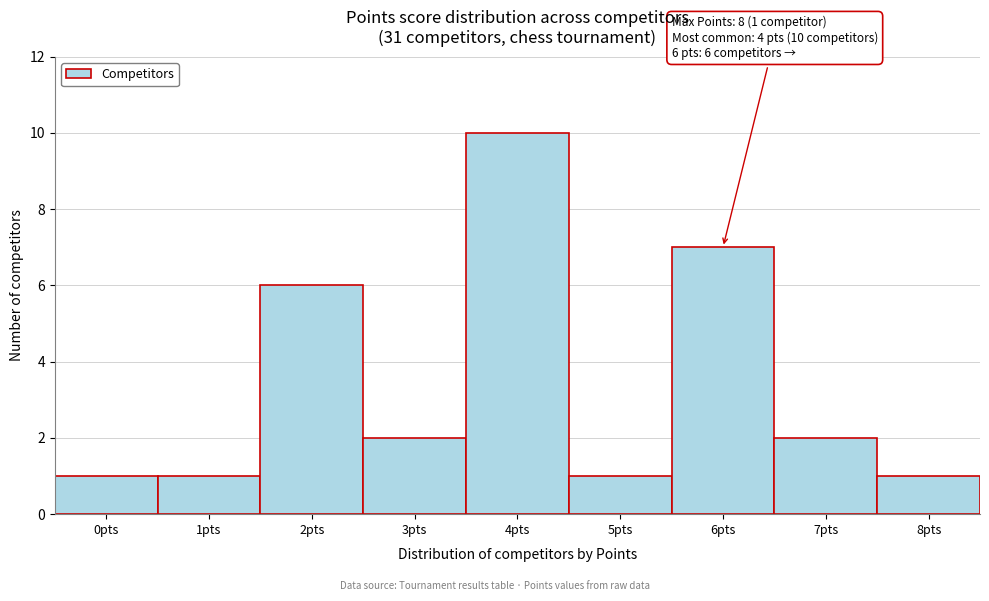

Which range on the x-axis has the tallest bar?

3.5 to 4.5